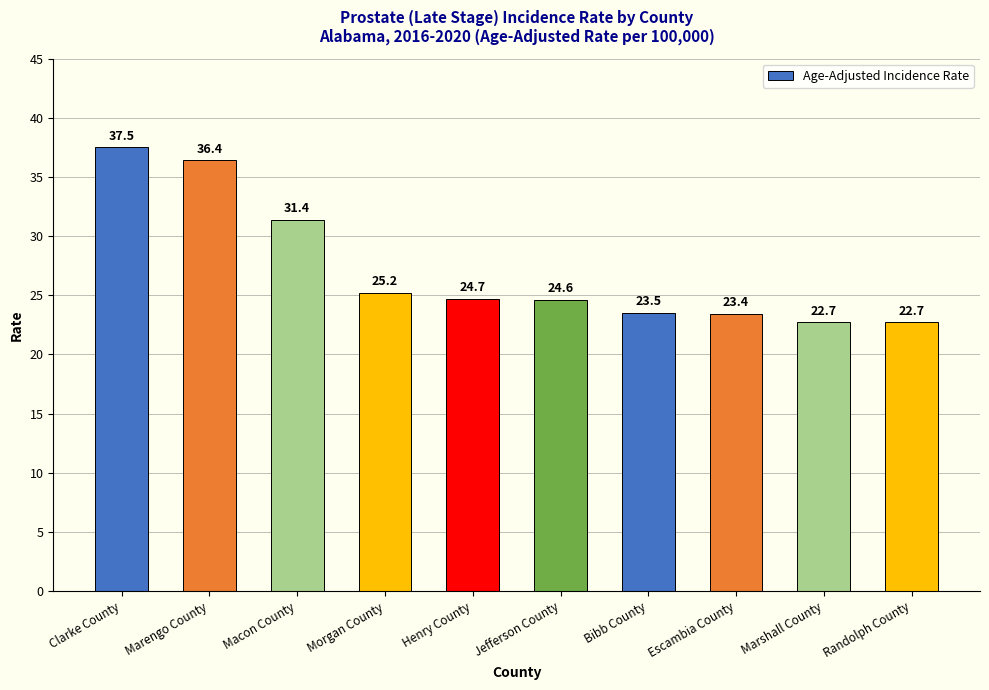

Reading right to left, extract all data points from this chart.

22.7	22.7	23.4	23.5	24.6	24.7	25.2	31.4	36.4	37.5